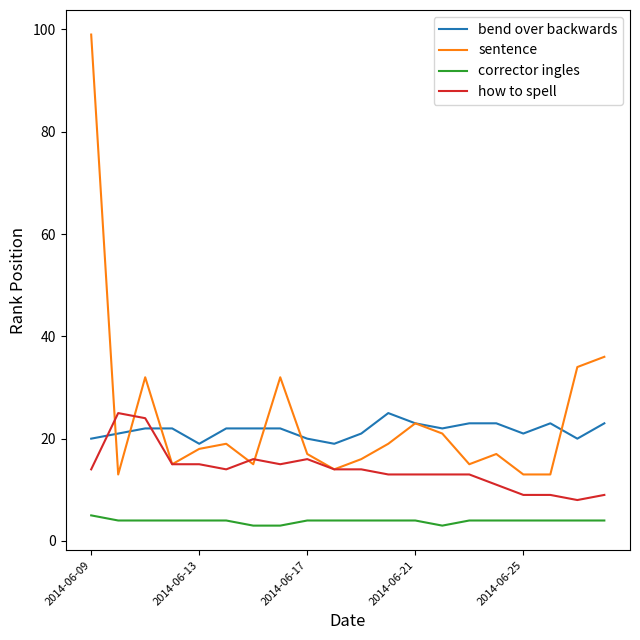

What is the smallest value displayed?

3